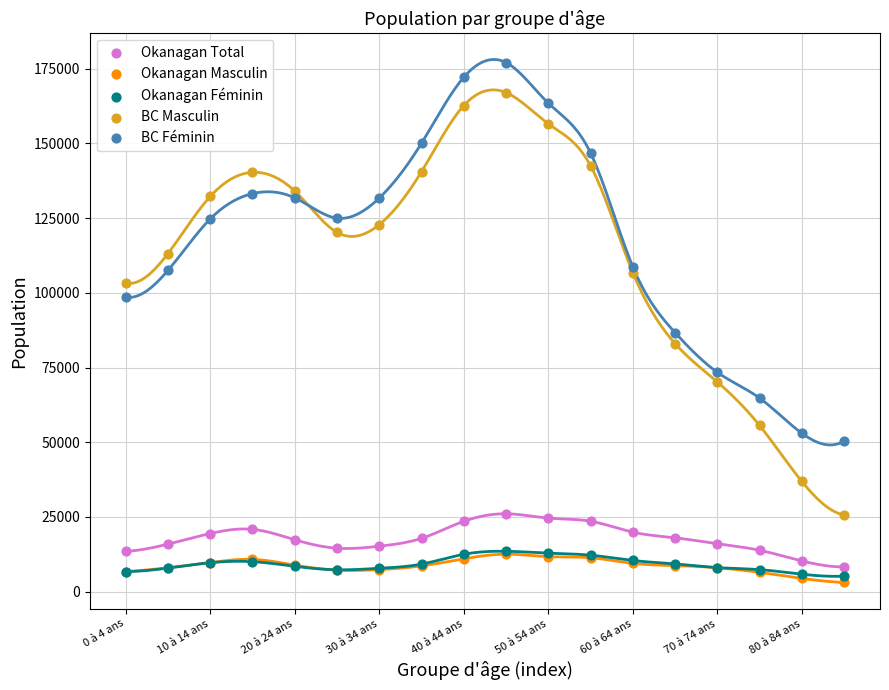

Across all series, what Y value is closest to 90092?

86720